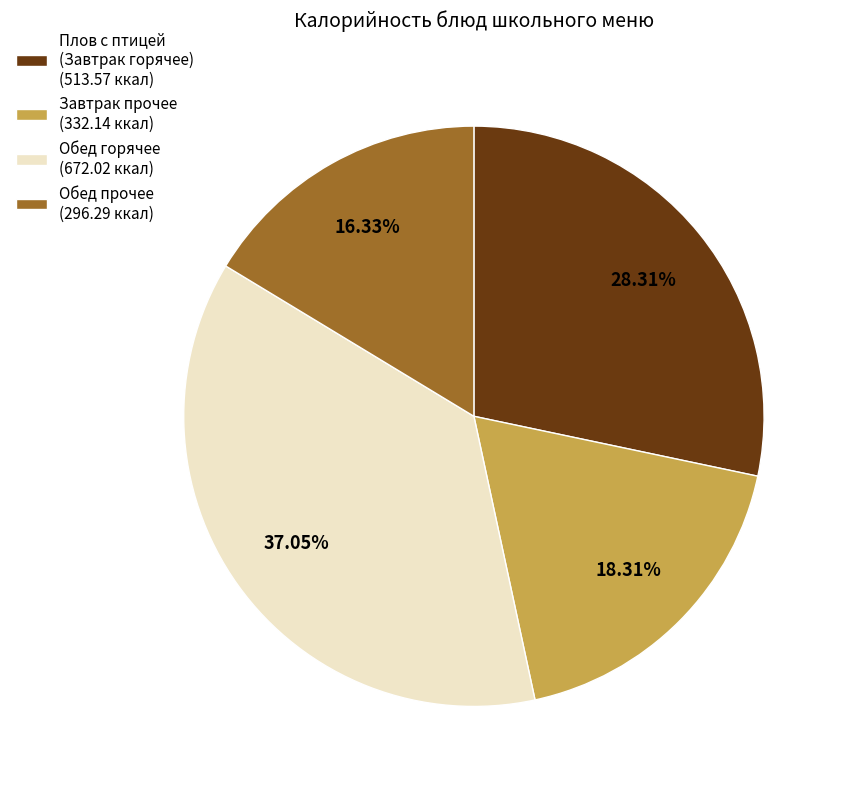

Is there a majority slice in this chart?

No